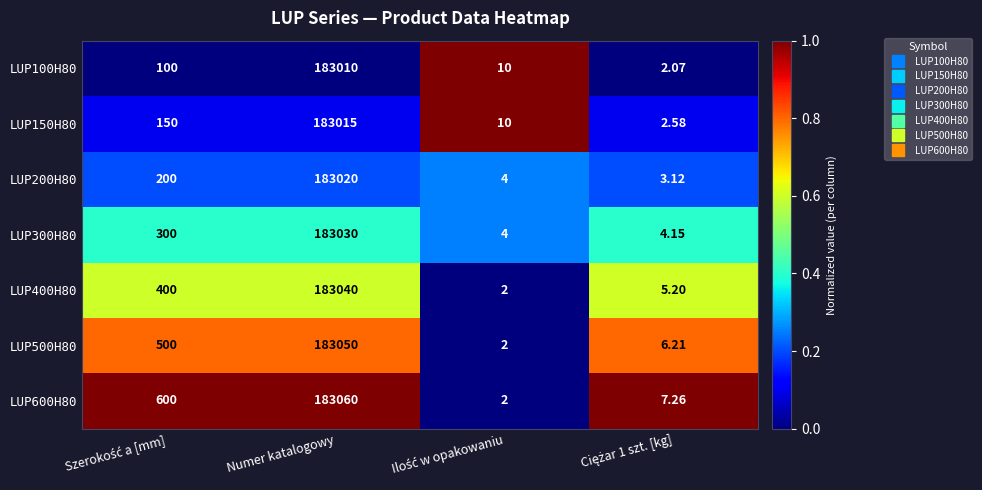

Which series has the largest range (max minus min)?

LUP600H80